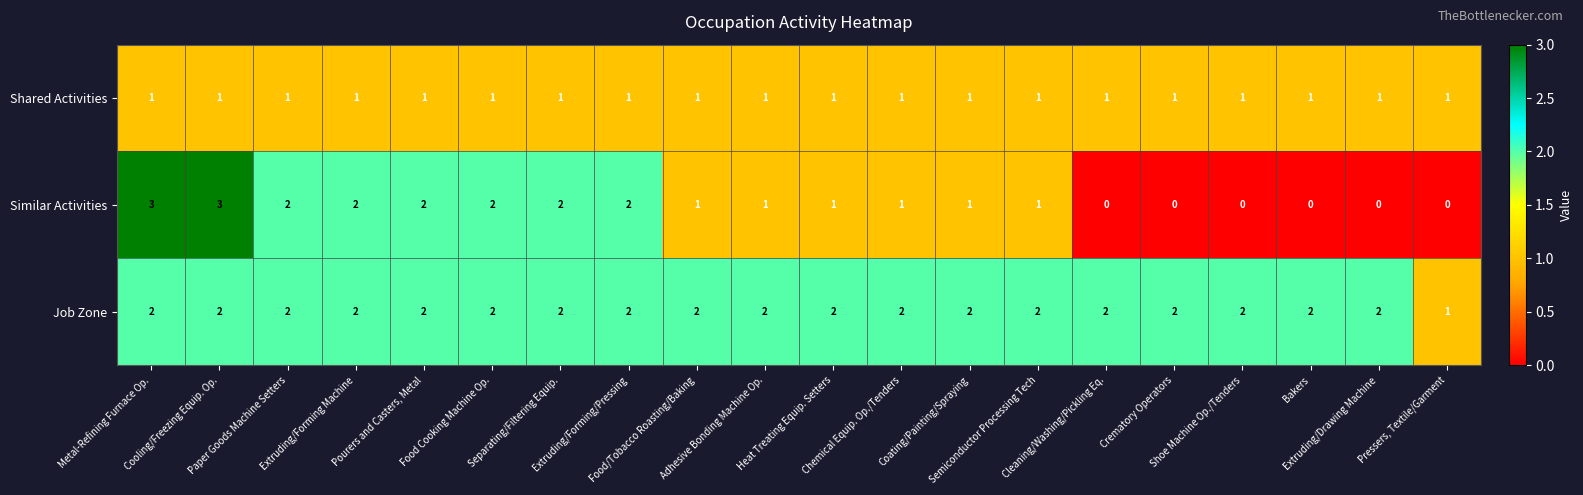

Which series has the largest total across all categories?

Job Zone